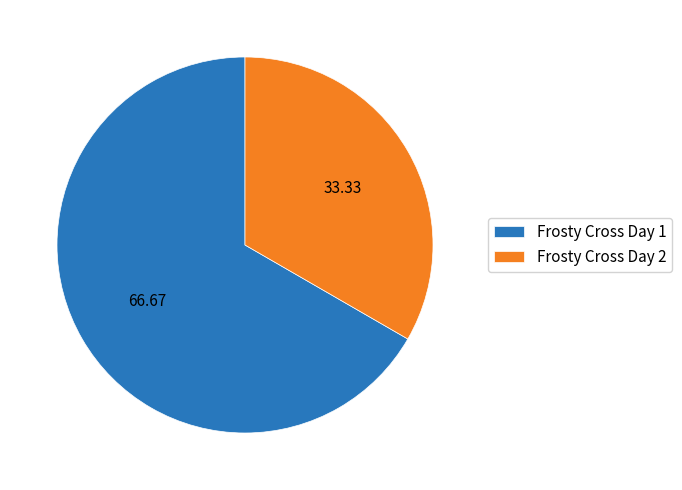

What is the ratio of the value at Frosty Cross Day 1 to the value at Frosty Cross Day 2?

2.0